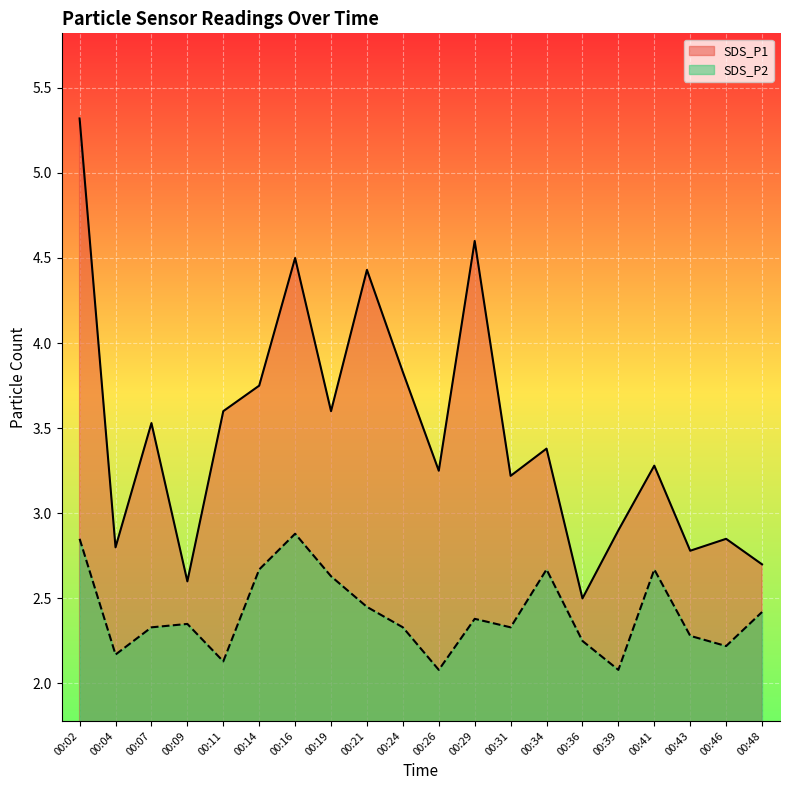

How many data points in SDS_P1 are above 3?

13